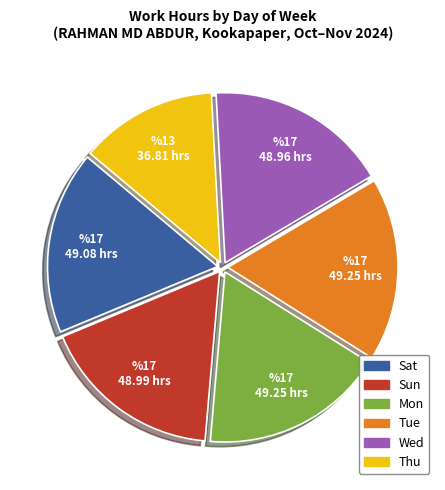

Does any single category account for the majority?

No